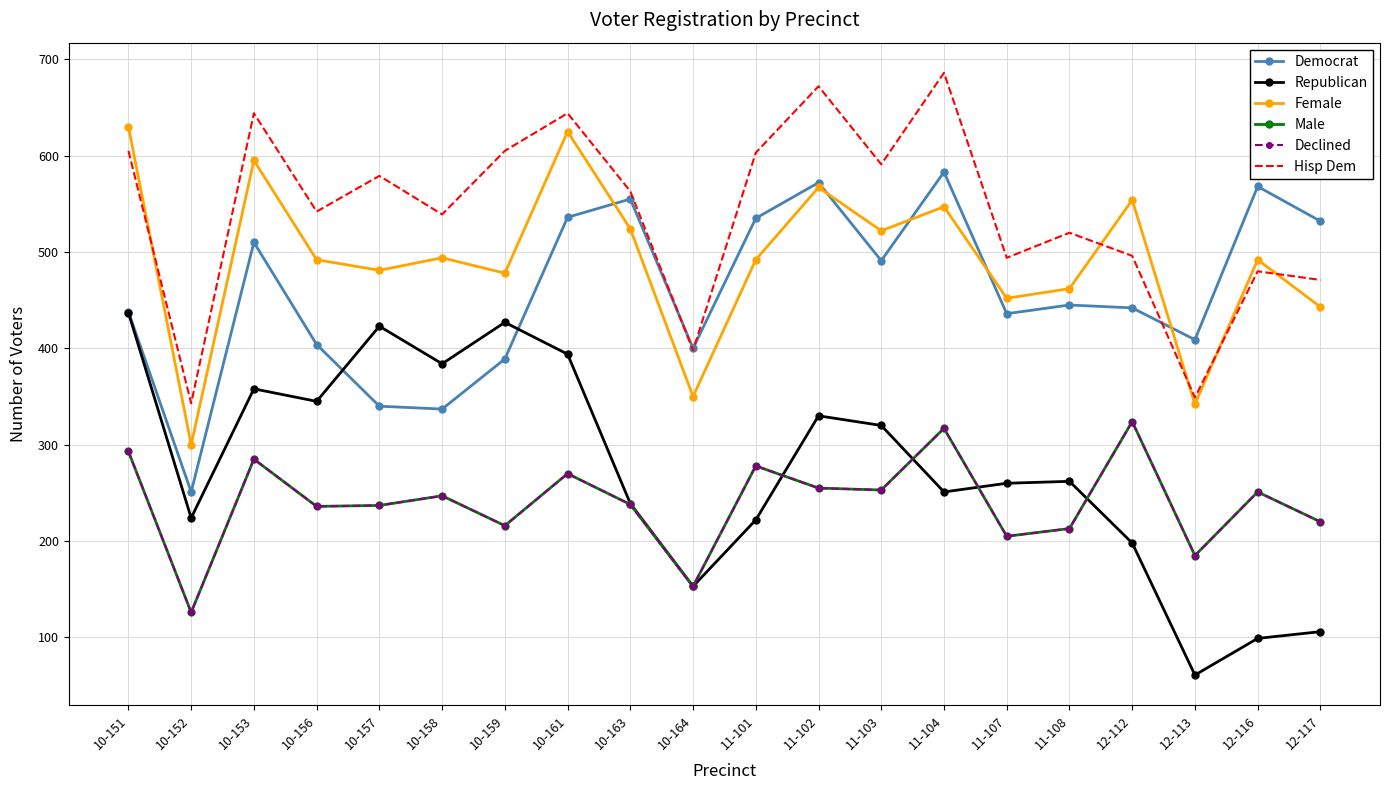

How many lines are shown in the chart?

6